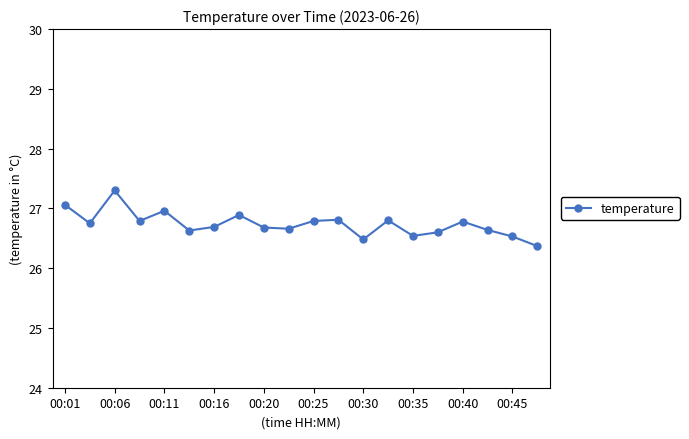

What is the difference between the maximum and minimum values?

0.9